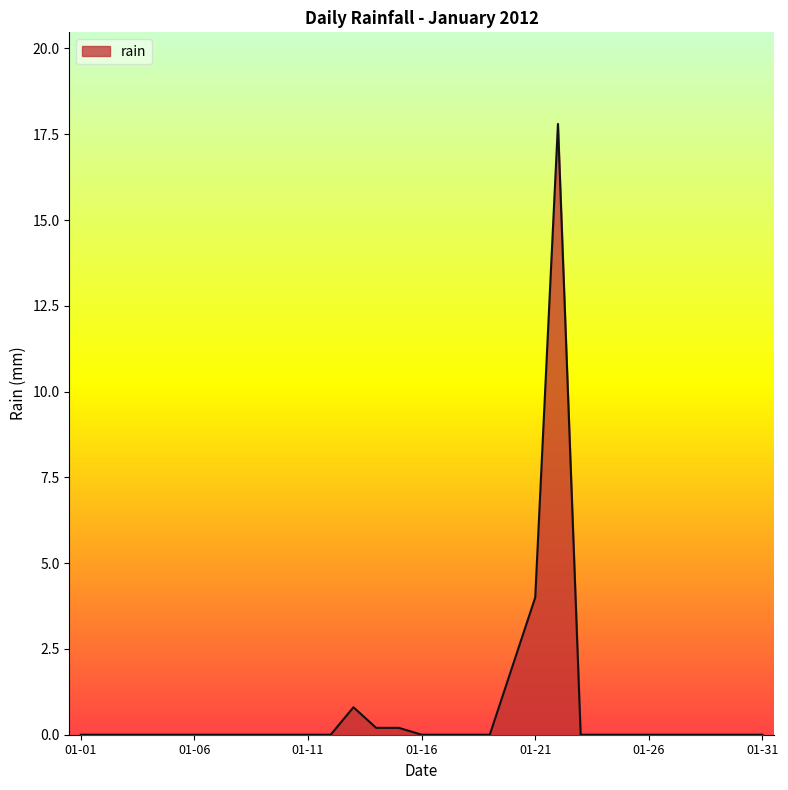

What is the maximum value shown in the chart?

17.8